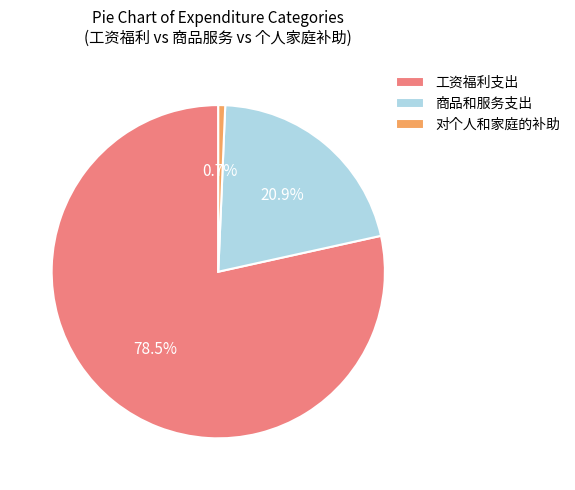

Rank the categories by value from lowest to highest.

对个人和家庭的补助, 商品和服务支出, 工资福利支出